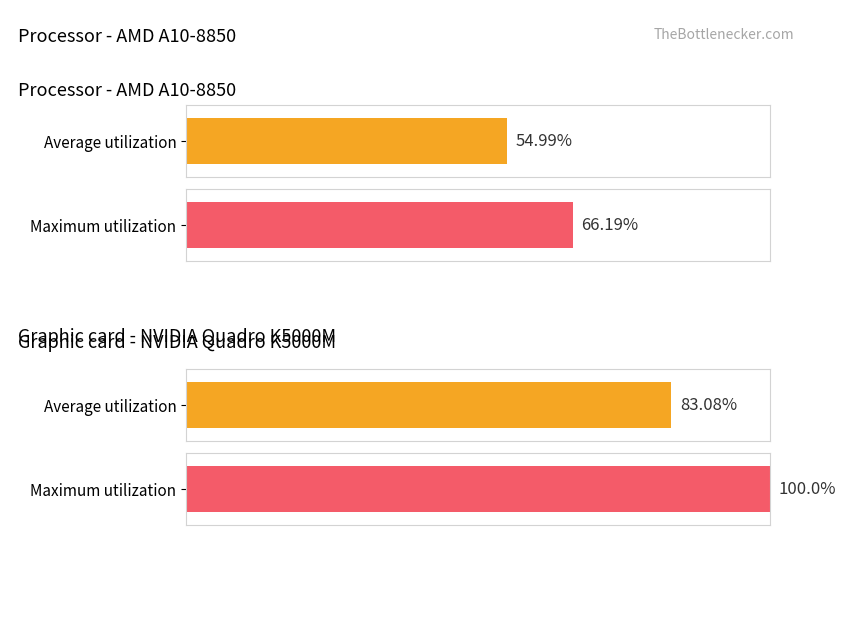

List the series in order of their peak value, lowest first.

Average utilization, Maximum utilization